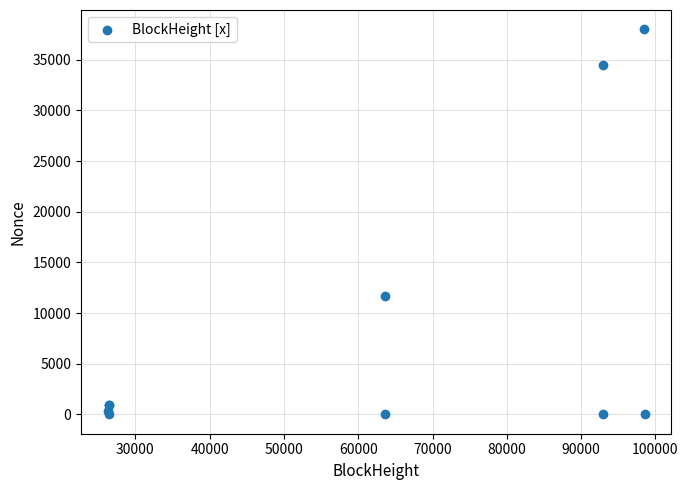

What Y value in the scatter plot is closest to 19003?

11707